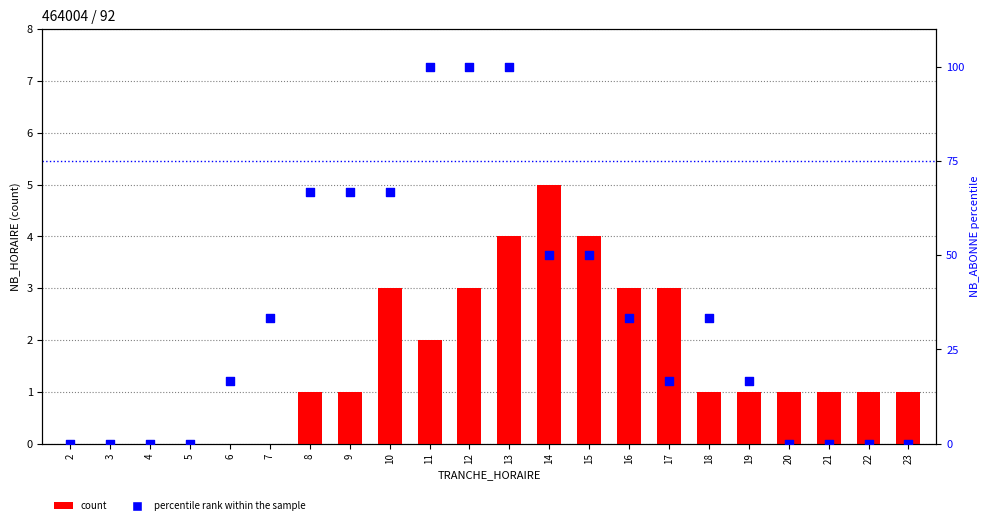

Which series has the widest spread of Y values?

percentile rank within the sample